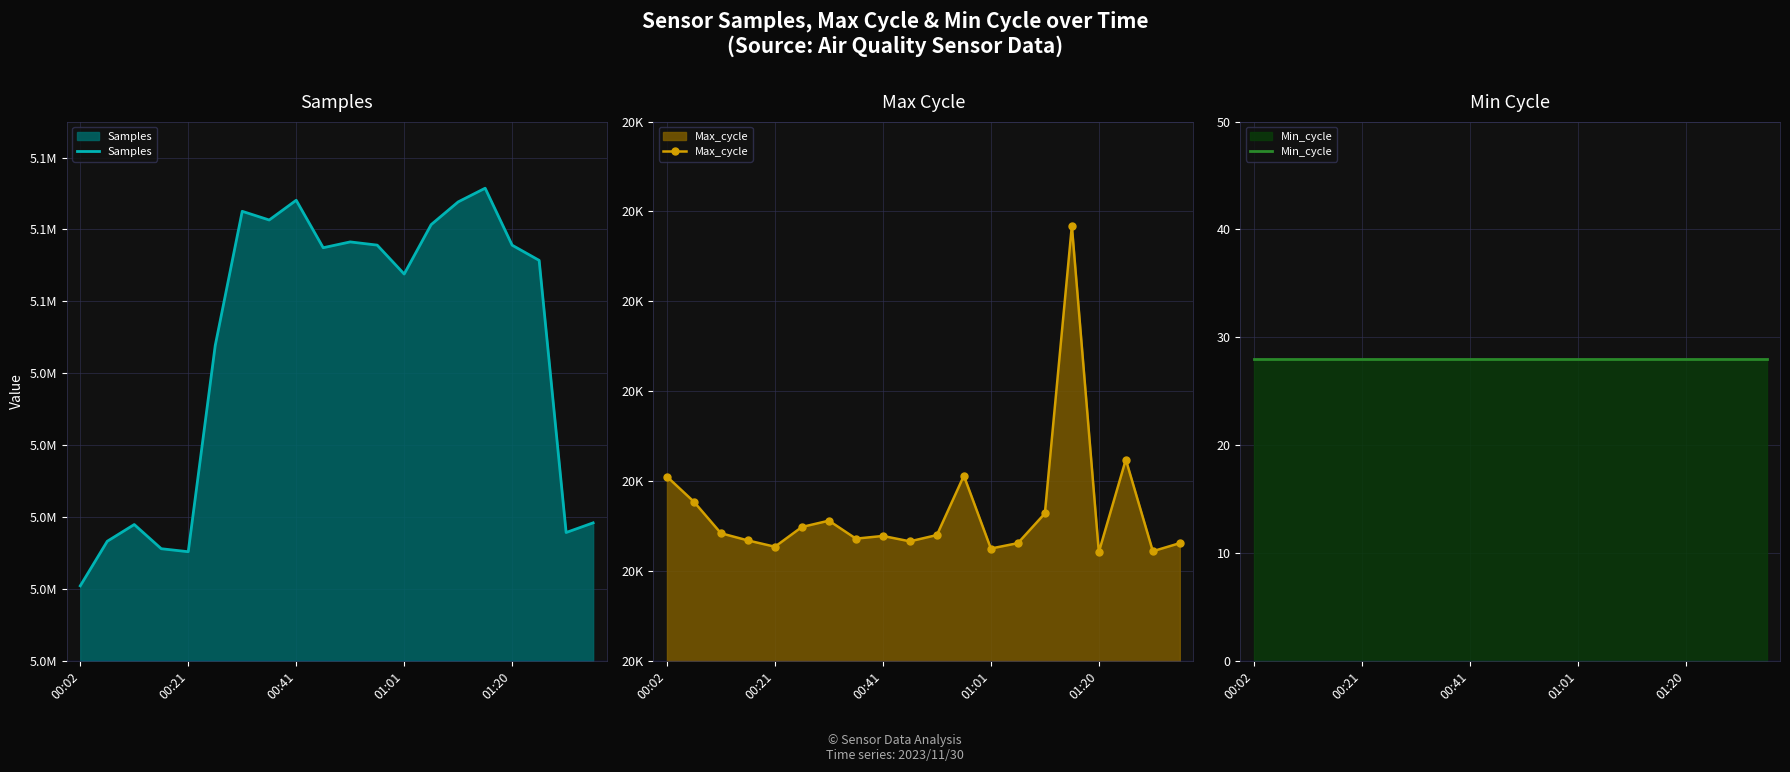

At which category is the sum across all series the highest?

15